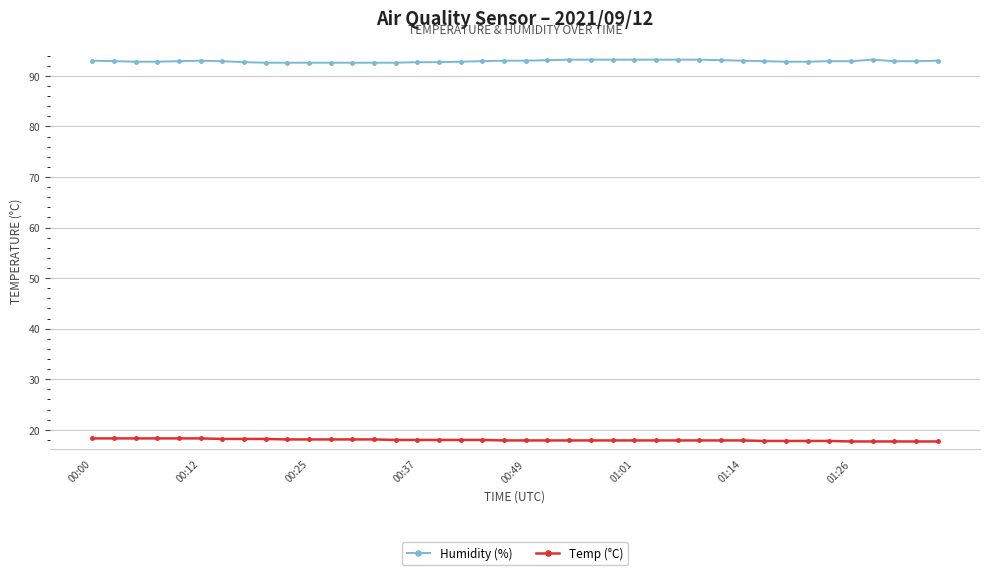

What is the value of the Humidity (%) point at the 10th from the left?

92.6